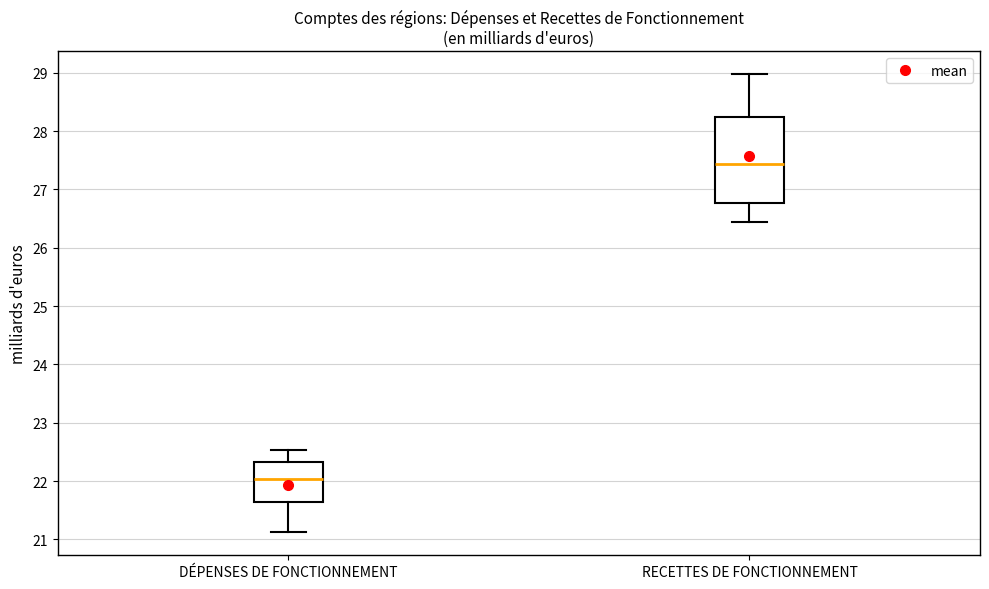

Reading left to right, read every box against the y-axis: the position of its median line, the range the box covers, and the ends of its whiskers. The values are not printed on the chart, so give them approximately, as read against the axis.

DÉPENSES DE FONCTIONNEMENT: median 22.0, box 21.6 to 22.3, whiskers 21.1 to 22.5
RECETTES DE FONCTIONNEMENT: median 27.4, box 26.8 to 28.2, whiskers 26.4 to 29.0